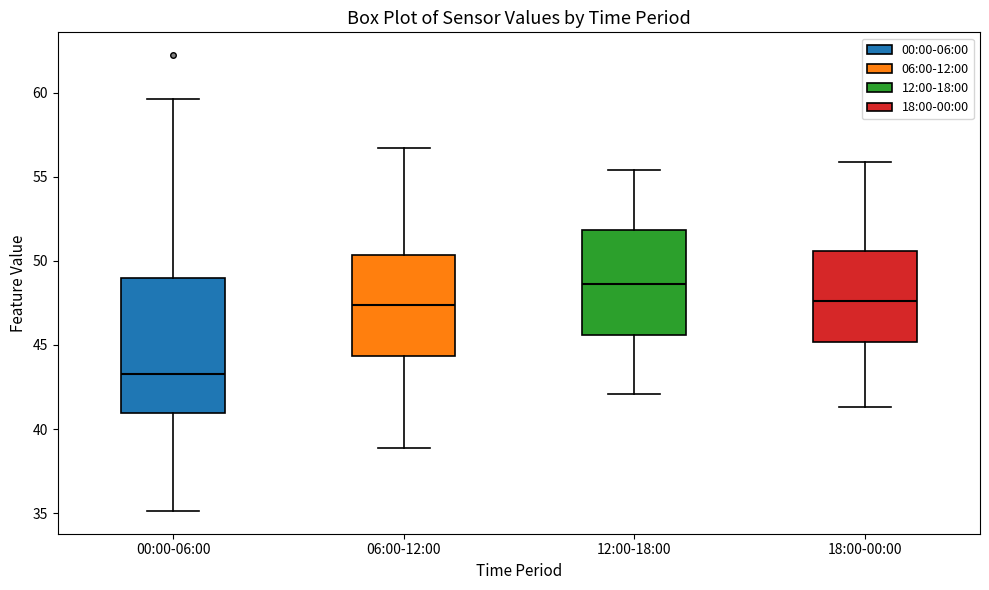

Where does the upper whisker of the box for 18:00-00:00 end on the y-axis? The values are not printed on the chart, so give them approximately, as read against the axis.

56.0